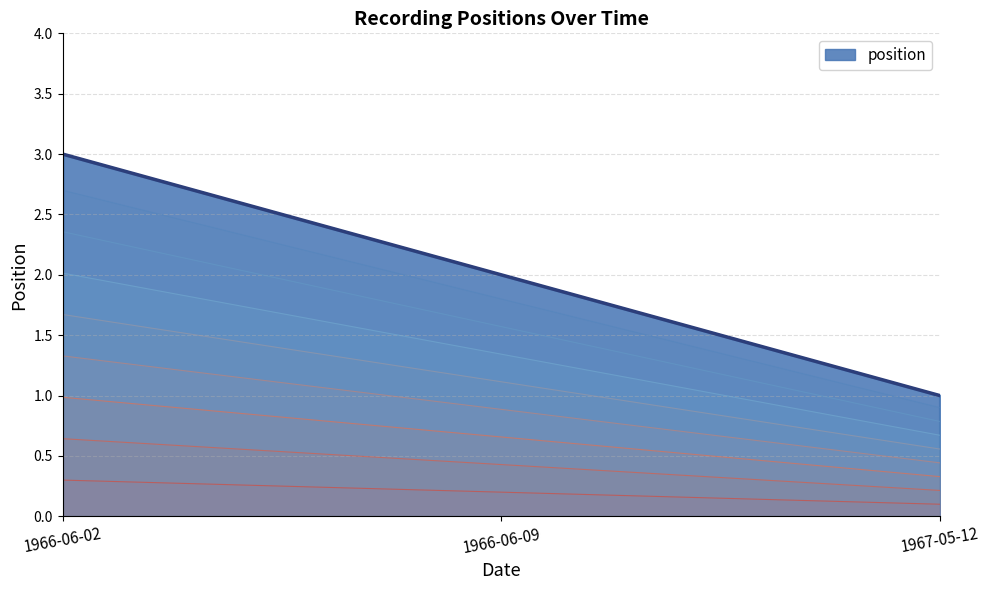

Reading right to left, extract all data points from this chart.

1967-05-12=1	1966-06-09=2	1966-06-02=3